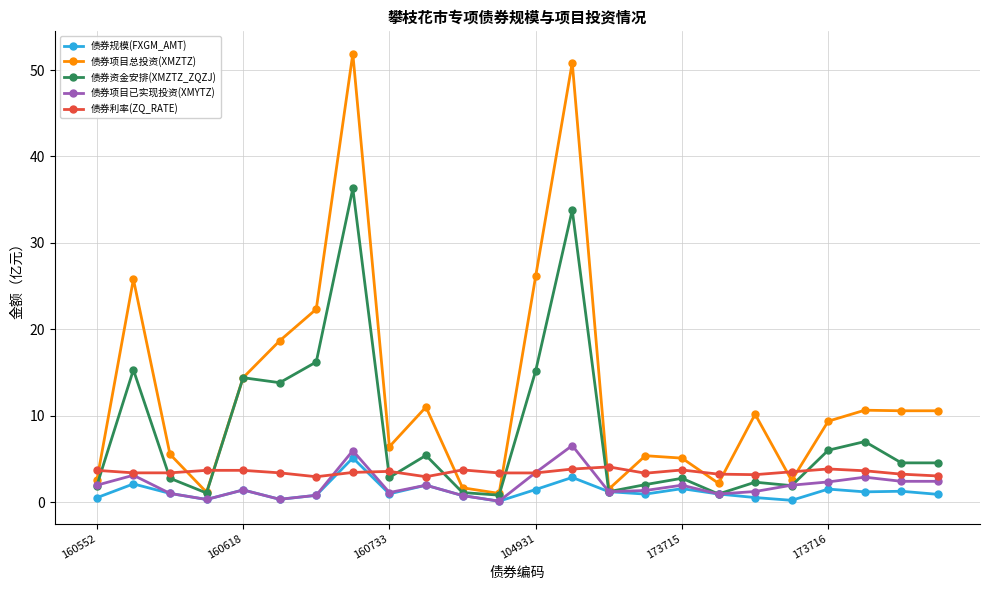

How many intersections are there between 债券利率(ZQ_RATE) and 债券资金安排(XMZTZ_ZQZJ)?

9